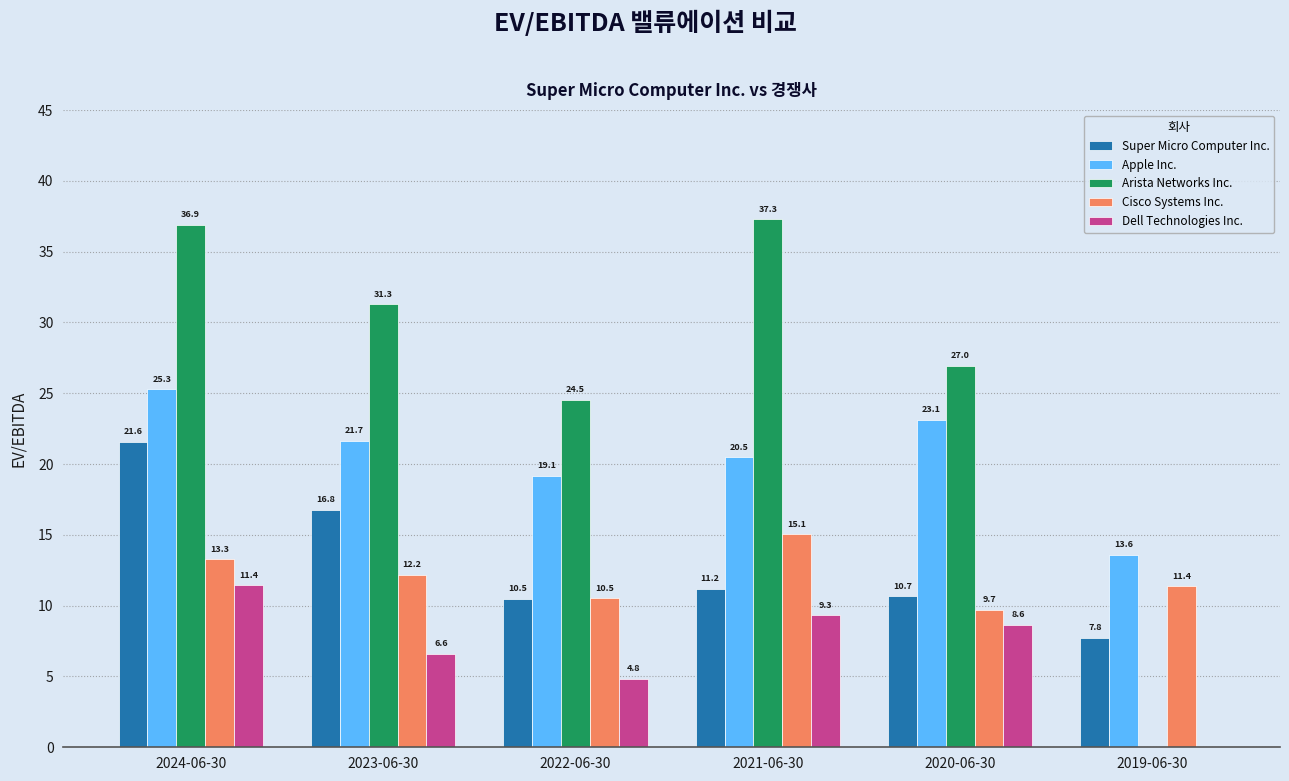

The Dell Technologies Inc. series shows 2.1 at 2023-06-30. True or false?

False